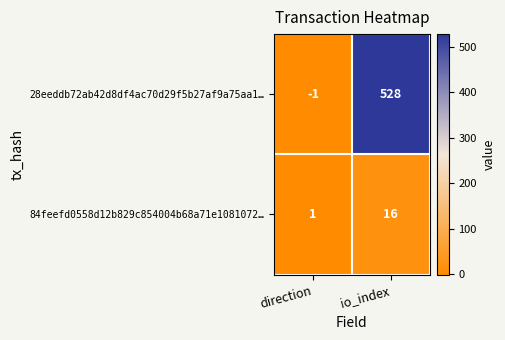

What is the spread (max minus min) of values at io_index?

512